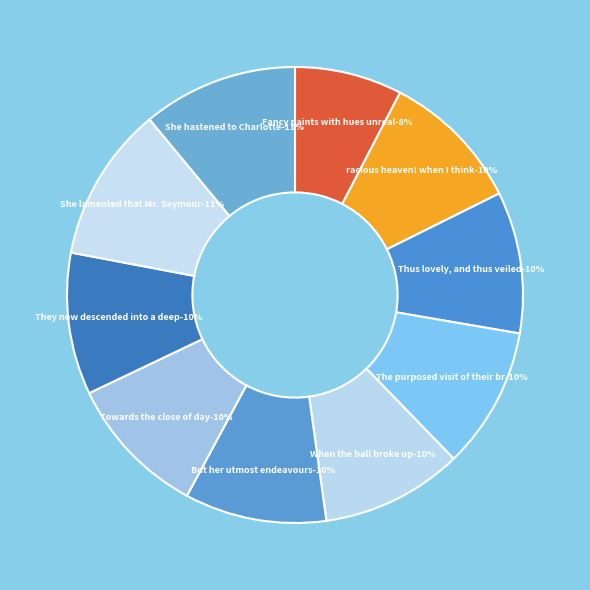

True or false: The purposed visit of their brother accounts for 10% of the total.

True